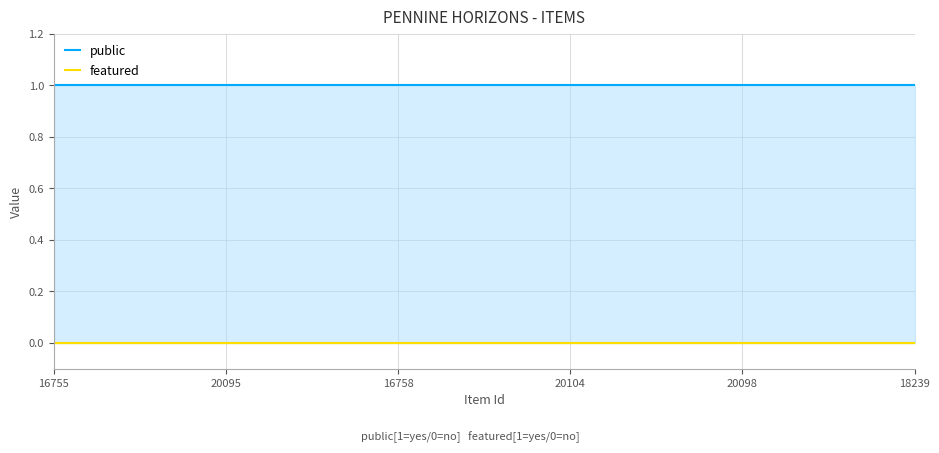

Reading right to left, extract all data points from this chart.

public: 18239=1	20098=1	20104=1	16758=1	20095=1	16755=1
featured: 18239=0	20098=0	20104=0	16758=0	20095=0	16755=0